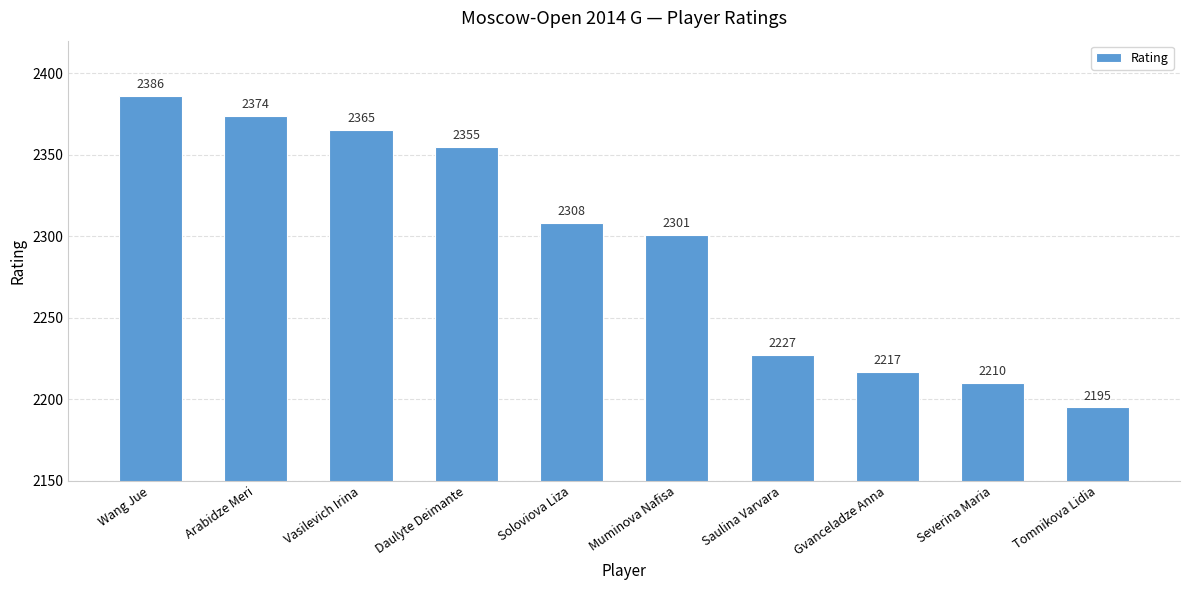

What value does the data have at Severina Maria, to the nearest 10?

2210